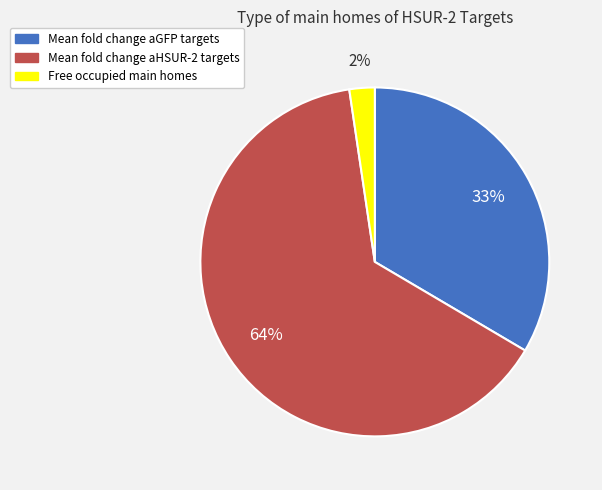

Is there any slice that represents more than half of the pie?

Yes